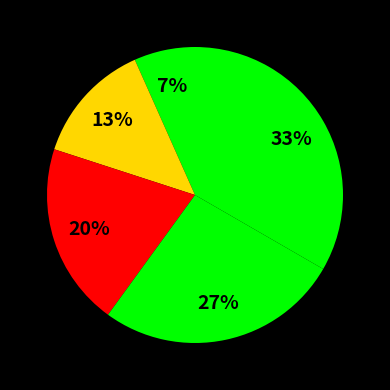

To the nearest percent, what is the difference between the largest and smallest slice percentages?

27%